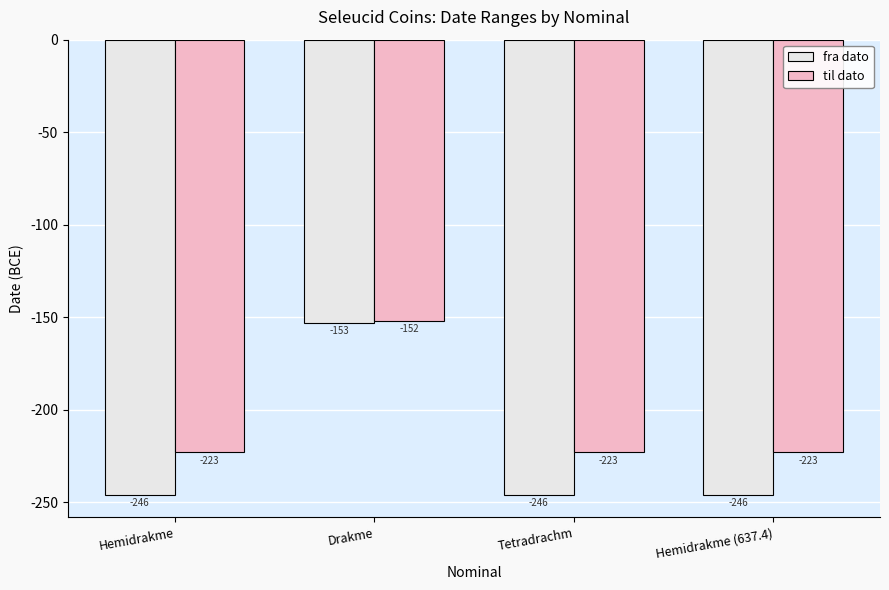

What is the smallest value displayed?

-246